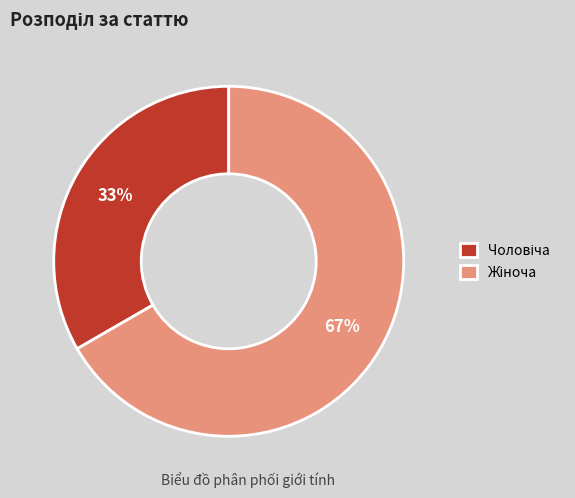

To the nearest percent, what is the average slice percentage?

50%